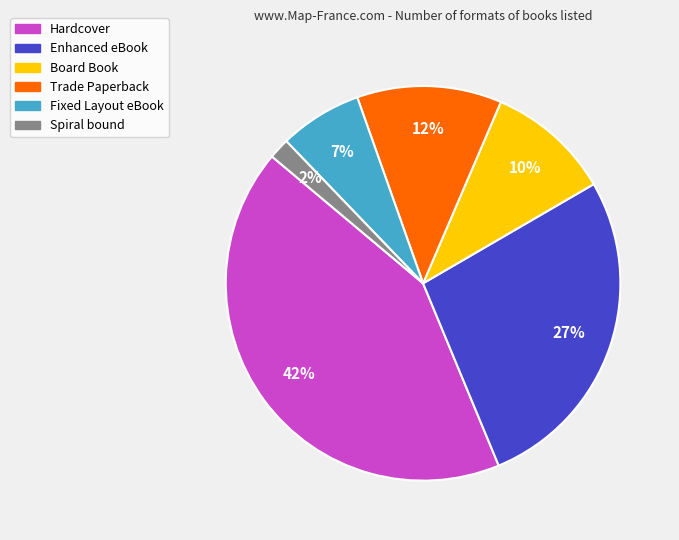

Does Fixed Layout eBook account for over 50% of the chart?

No